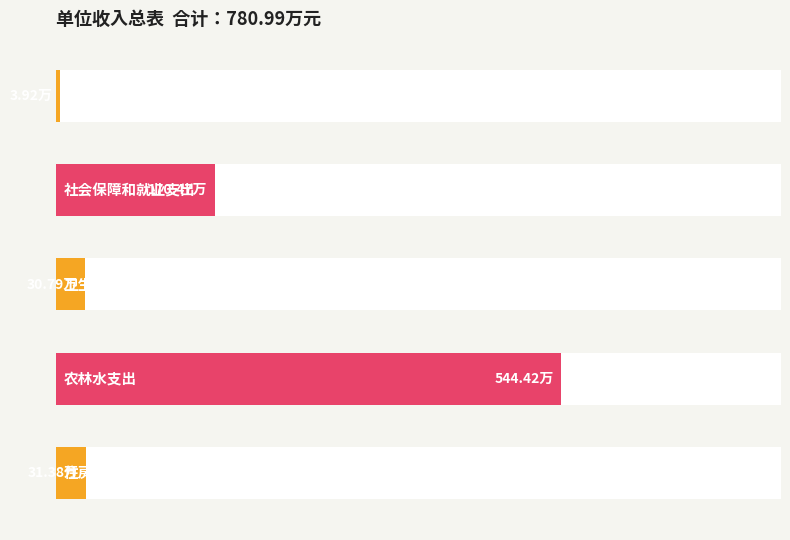

Which has a higher value, 教育支出 or 卫生健康支出?

卫生健康支出